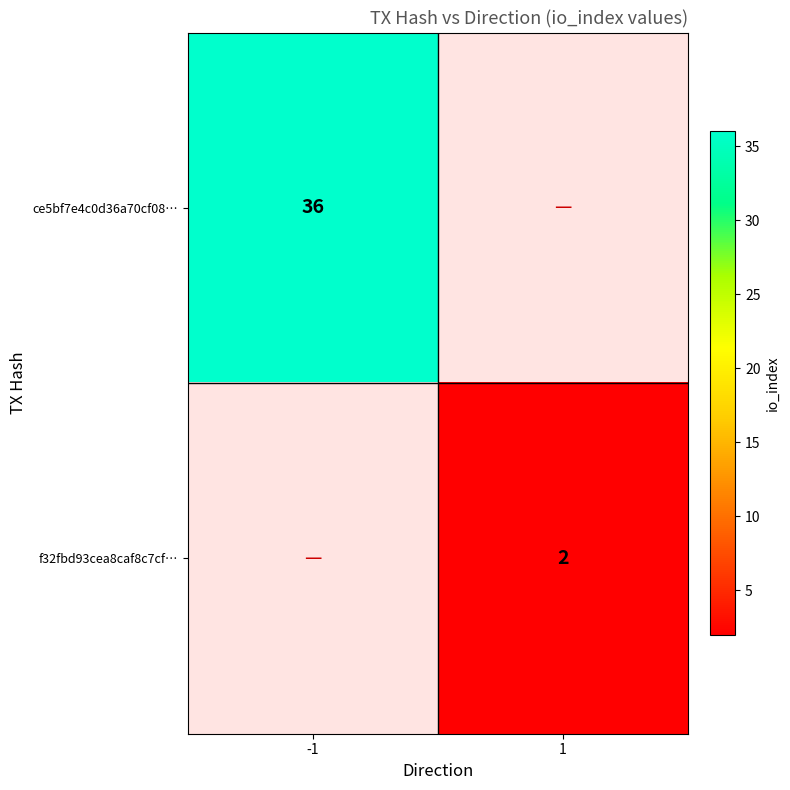

Which series has the largest total across all categories?

ce5bf7e4c0d36a70cf08…